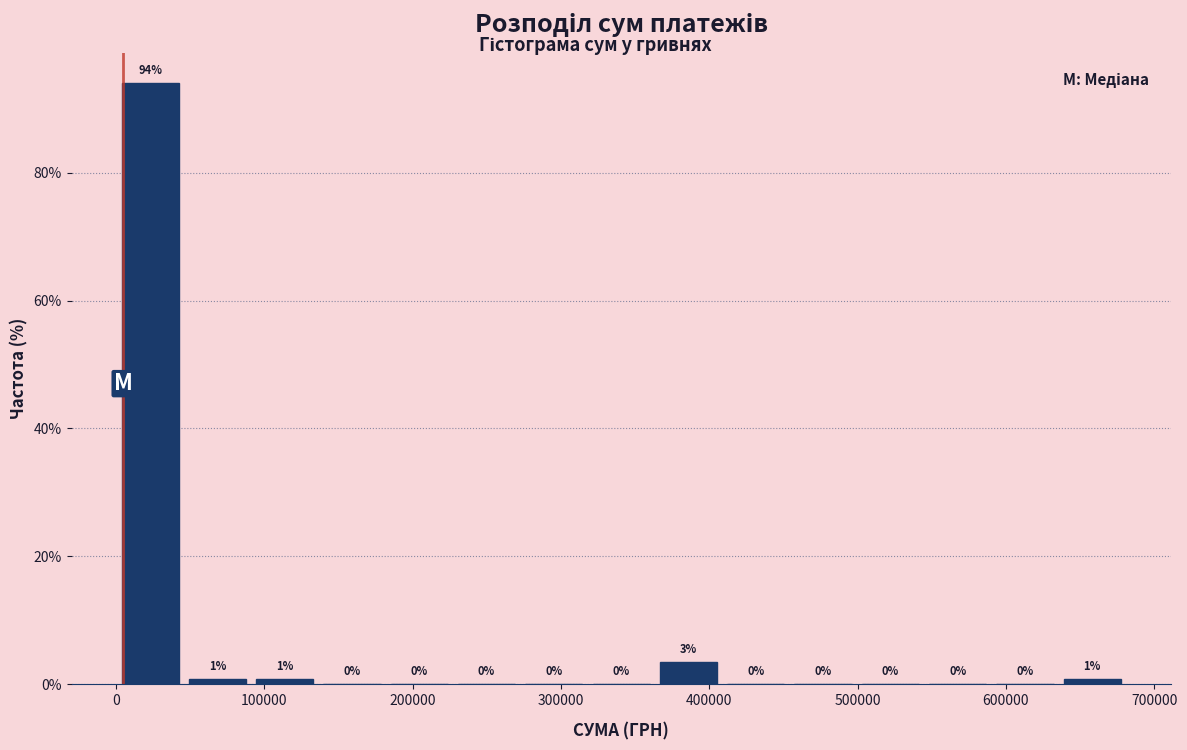

Which range on the x-axis has the tallest bar?

0 to 50000